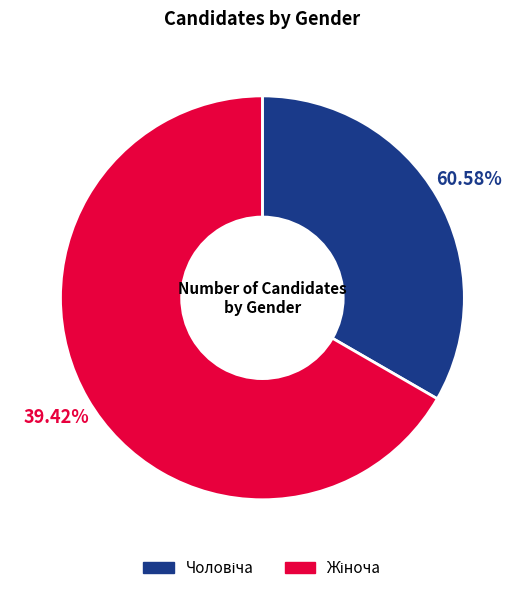

What is the smallest slice in the pie chart?

Чоловіча